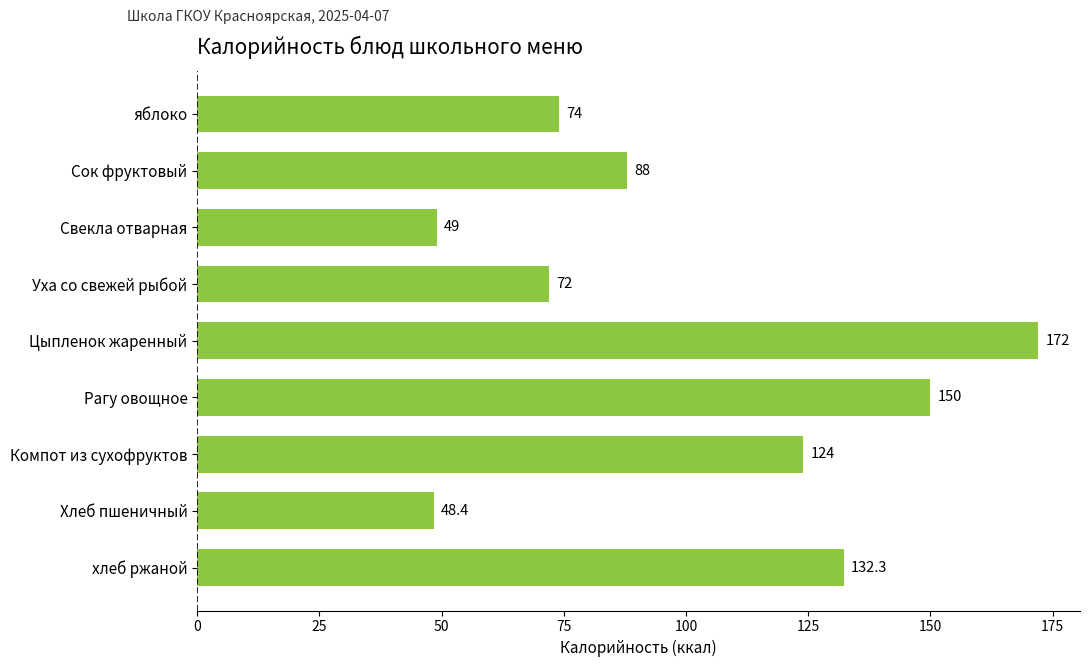

List the labels in order of value, largest first.

Цыпленок жаренный, Рагу овощное, хлеб ржаной, Компот из сухофруктов, Сок фруктовый, яблоко, Уха со свежей рыбой, Свекла отварная, Хлеб пшеничный